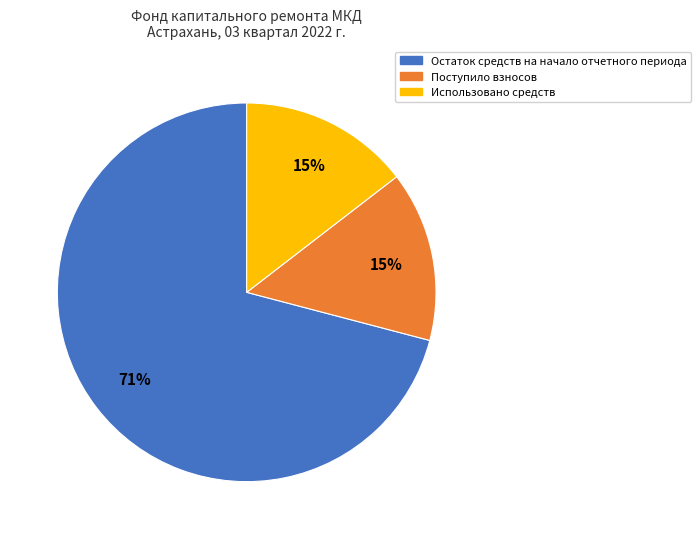

To the nearest percent, what is the average slice percentage?

33%